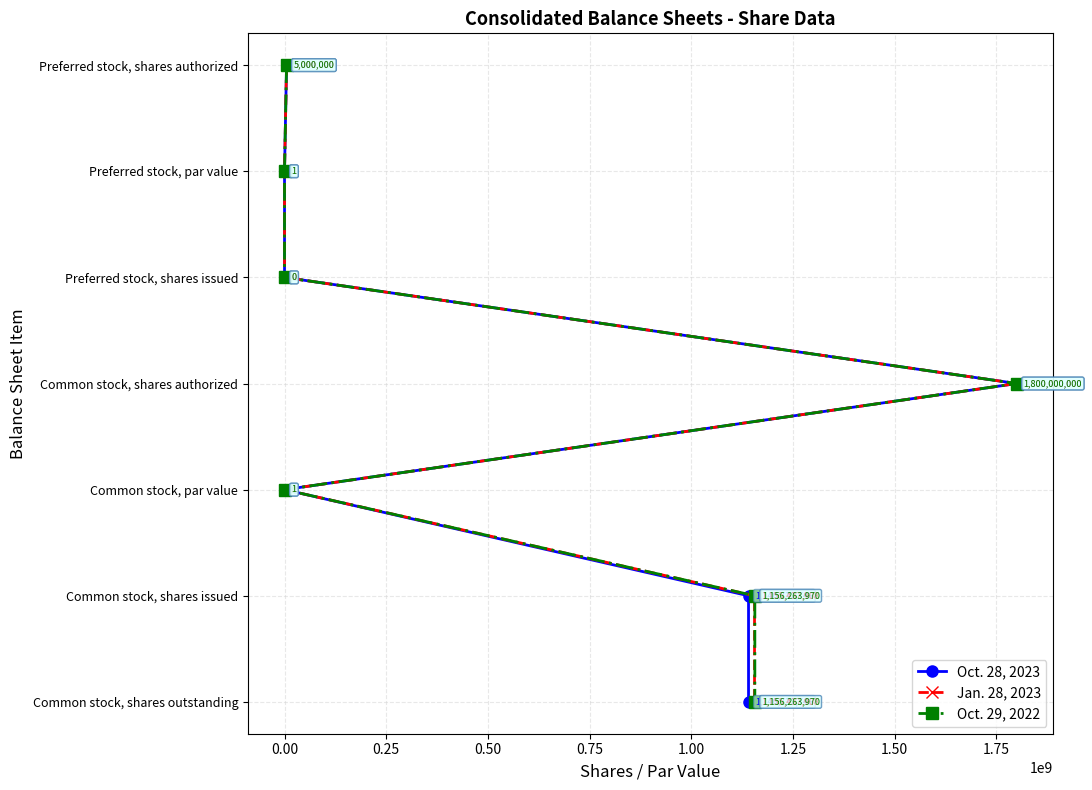

Between 0.50 and 1.25, which series saw the biggest shift?

Oct. 28, 2023